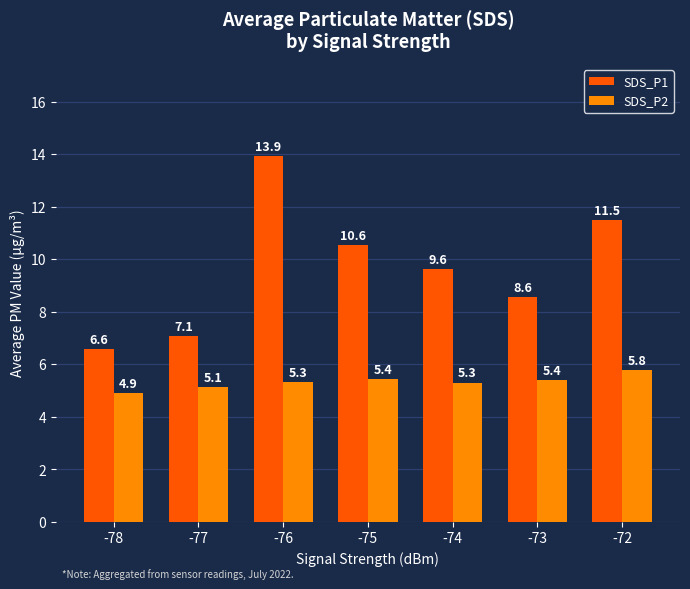

At which label does SDS_P2 first exceed 5?

-77